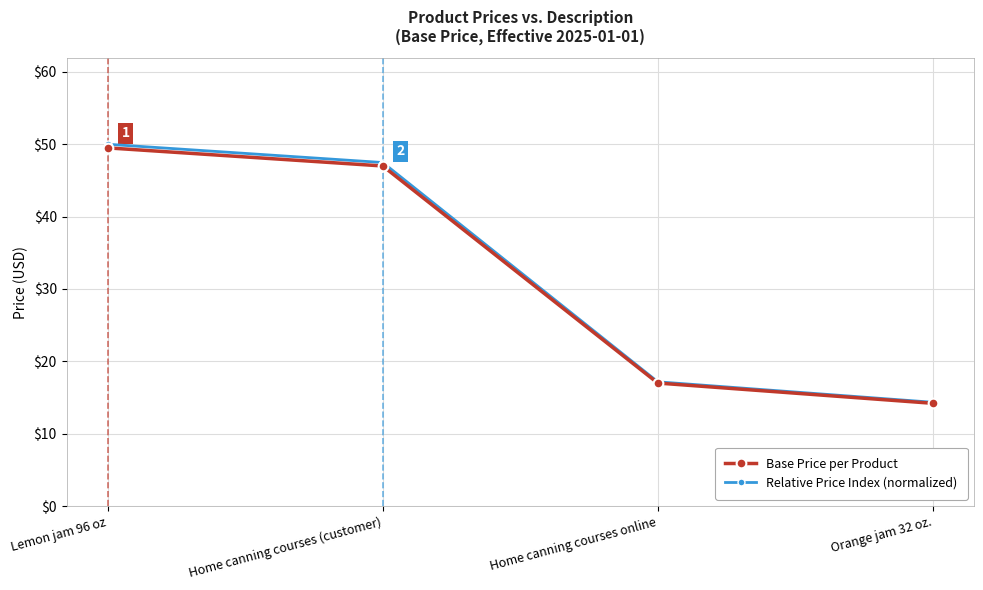

What is the spread (max minus min) of values at Home canning courses (customer)?

0.5